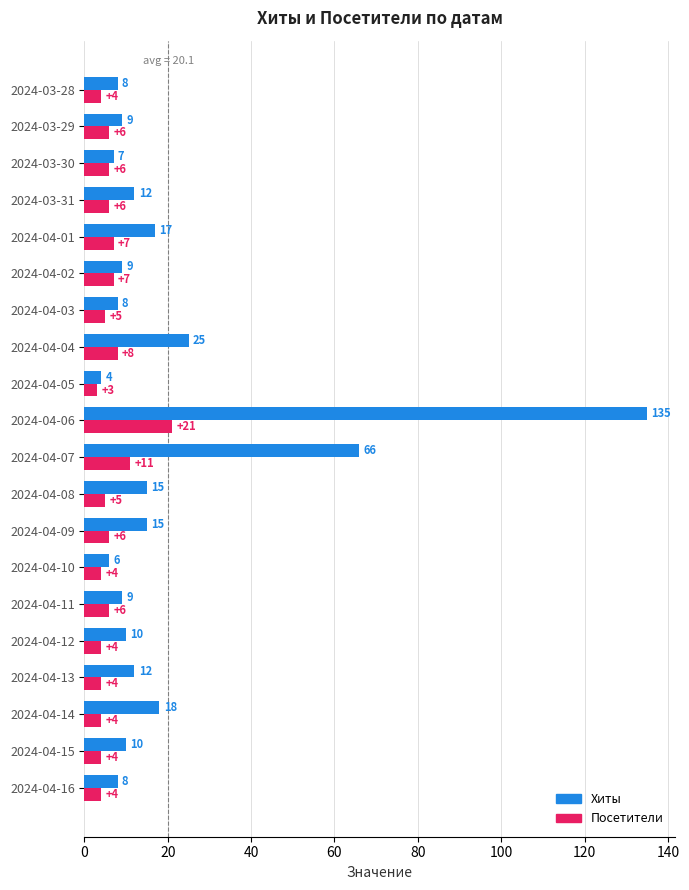

Count the number of categories in the chart.

20